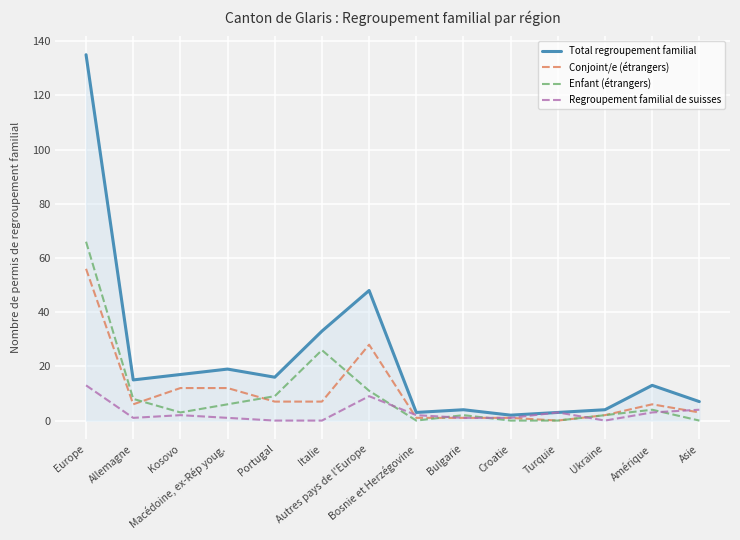

Which series has the largest total across all categories?

Total regroupement familial